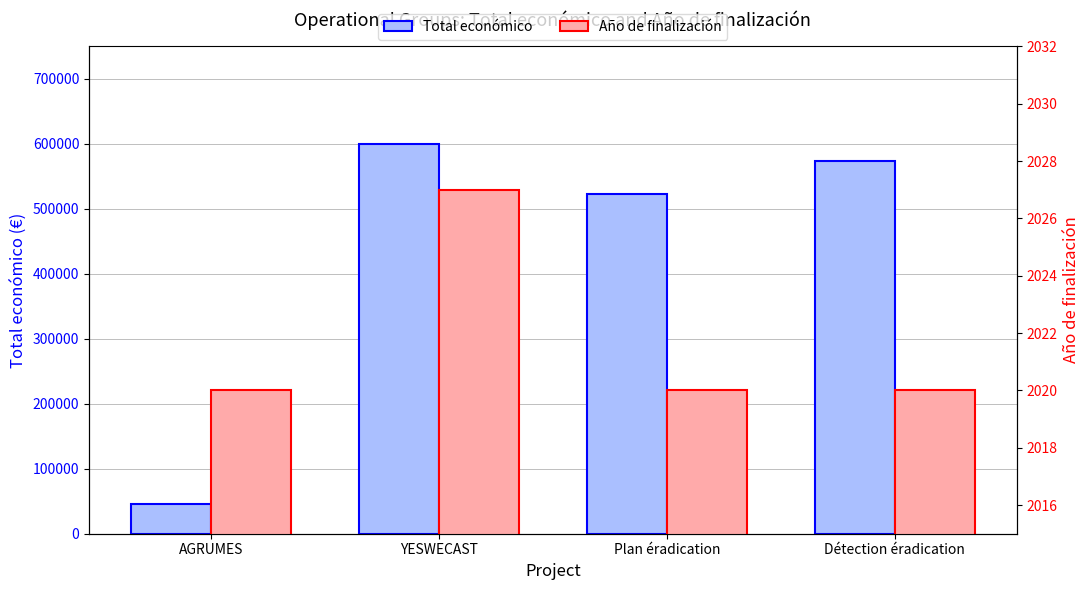

Reading left to right, list all the values displayed in this chart.

Total económico: AGRUMES=46300	YESWECAST=599792	Plan éradication=523022	Détection éradication=574000
Año de finalización: AGRUMES=2020	YESWECAST=2027	Plan éradication=2020	Détection éradication=2020